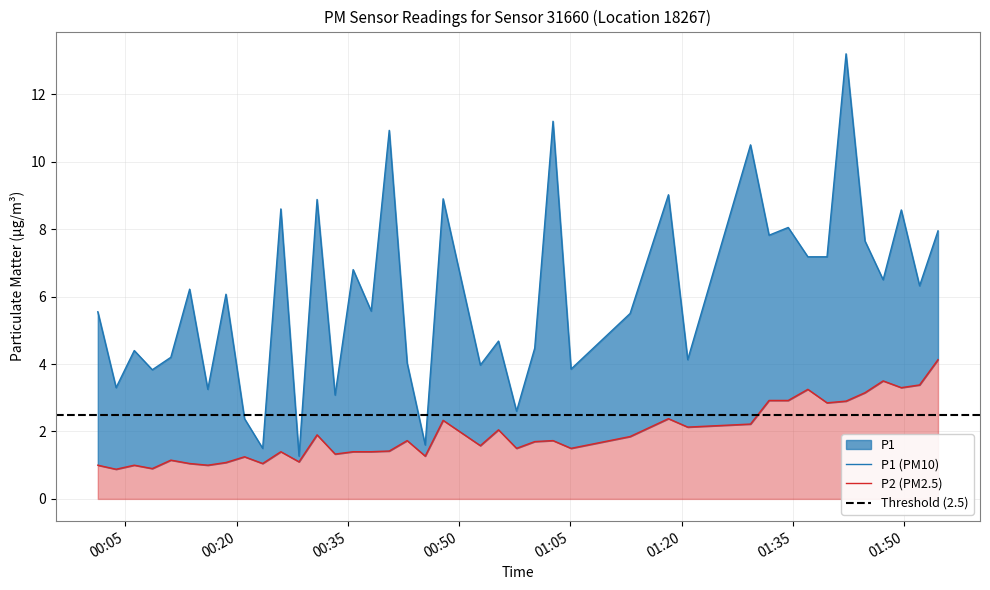

How many interior local peaks does the P2 series have?

12